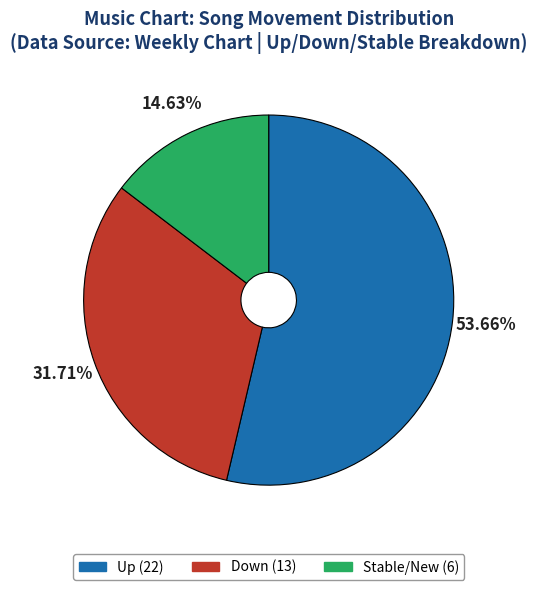

Does any single category account for the majority?

Yes